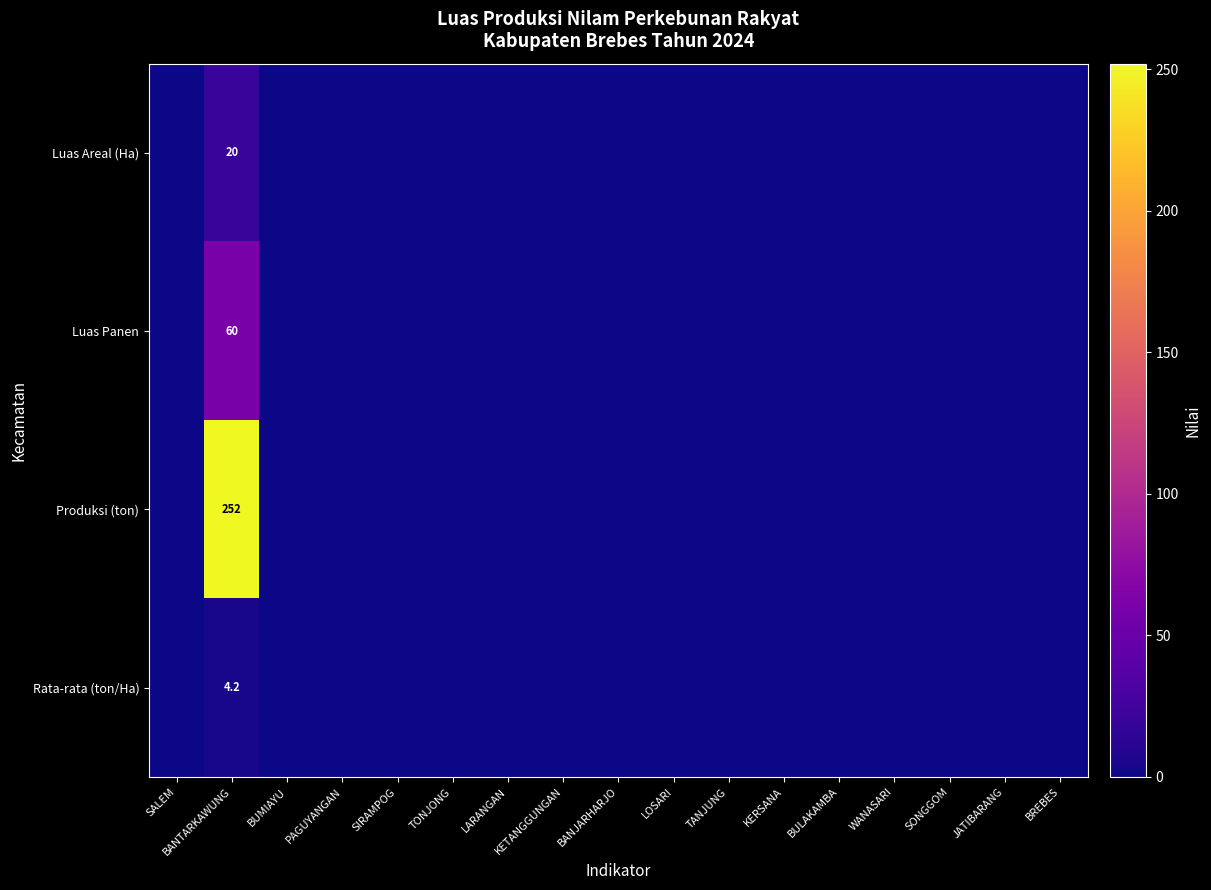

Is the value of Luas Areal (Ha) at BANTARKAWUNG greater than the value of Produksi (ton) at BANTARKAWUNG?

No